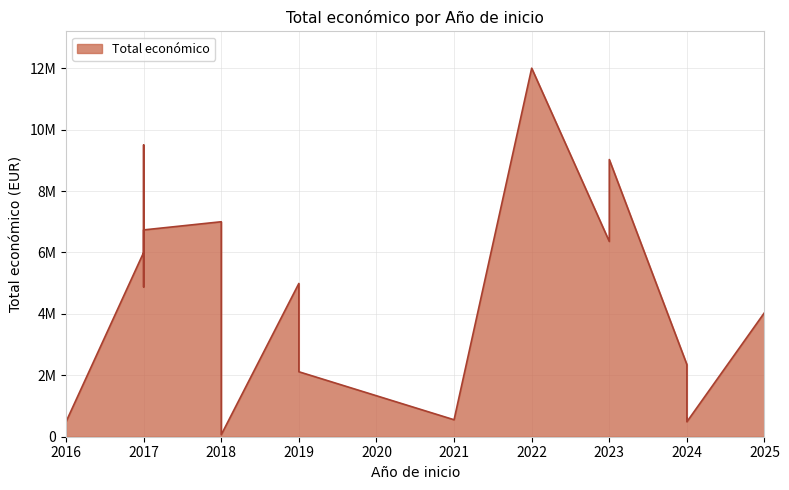

What is the difference between the maximum and minimum values?

11935029